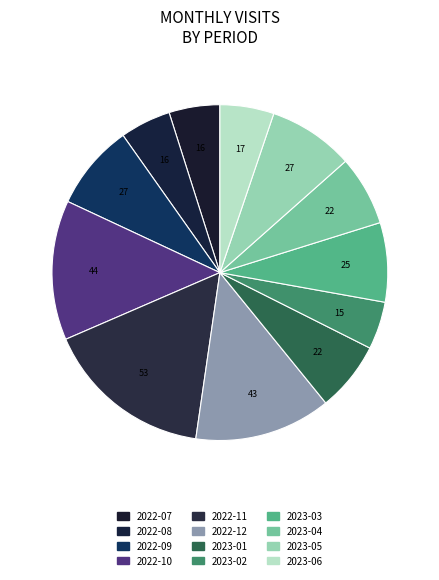

How many slices are in this pie chart?

12